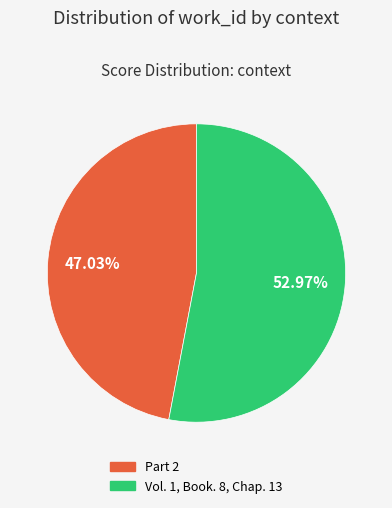

To the nearest percent, what is the combined percentage of Vol. 1, Book. 8, Chap. 13 and Part 2?

100%